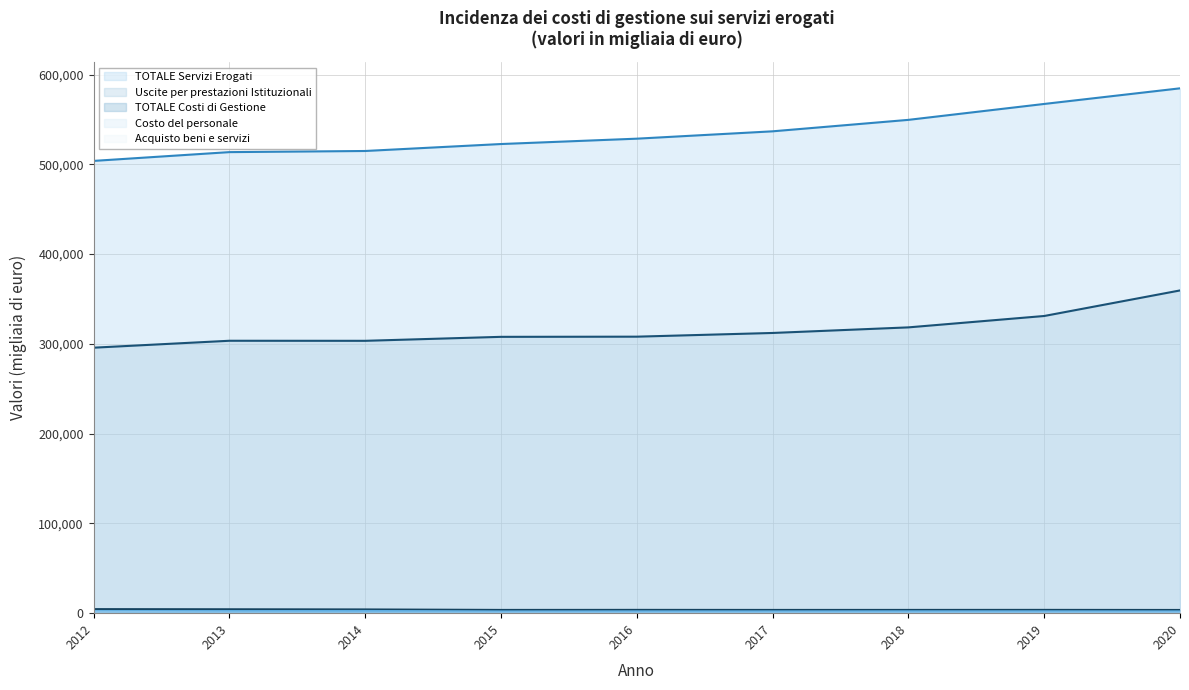

Where does the Costo del personale (line) series first go above 2077?

2012